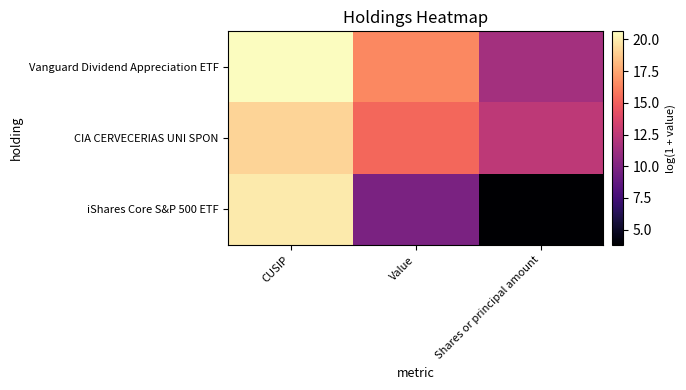

Reading left to right, transcribe all the data shown in this chart.

Vanguard Dividend Appreciation ETF: CUSIP=20.6	Value=16.5	Shares or principal amount=11.4
CIA CERVECERIAS UNI SPON: CUSIP=19.1	Value=15.3	Shares or principal amount=12.5
iShares Core S&P 500 ETF: CUSIP=20.0	Value=9.8	Shares or principal amount=3.8